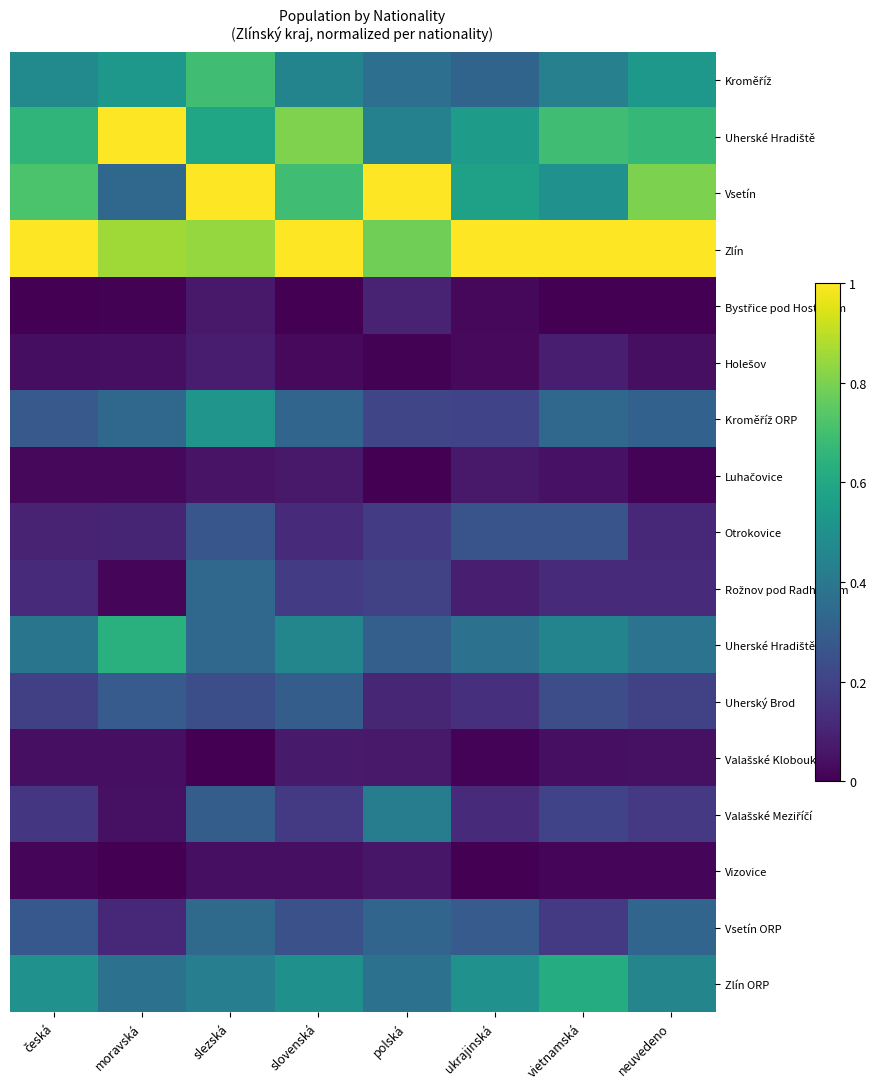

Between slovenská and slezská, which is larger?

slezská